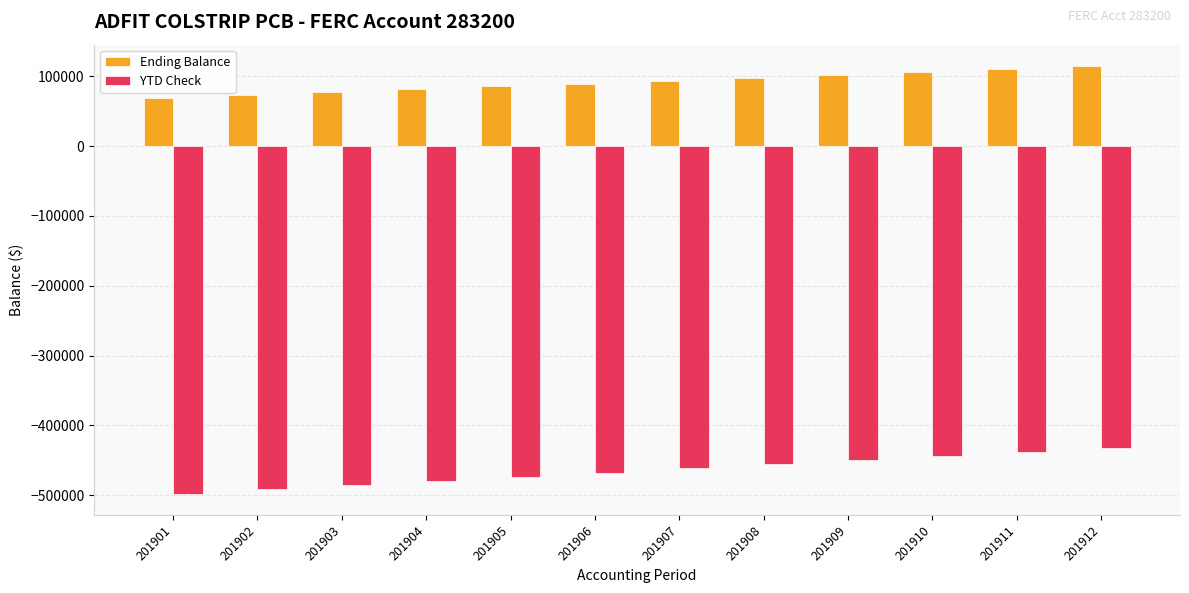

Rank the series by their average value, from highest to lowest.

Ending Balance, YTD Check